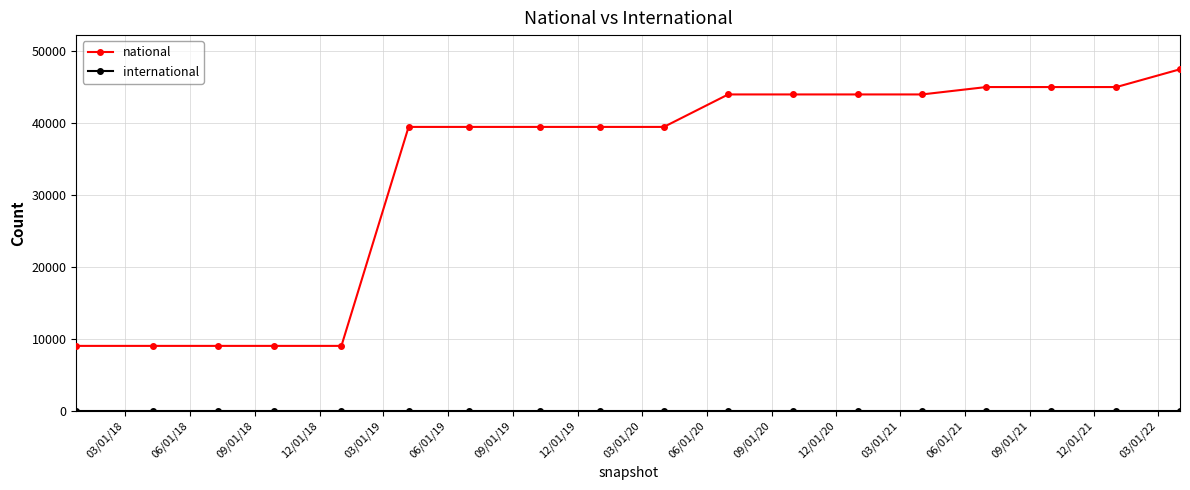

What is the sum of all national values?

600477